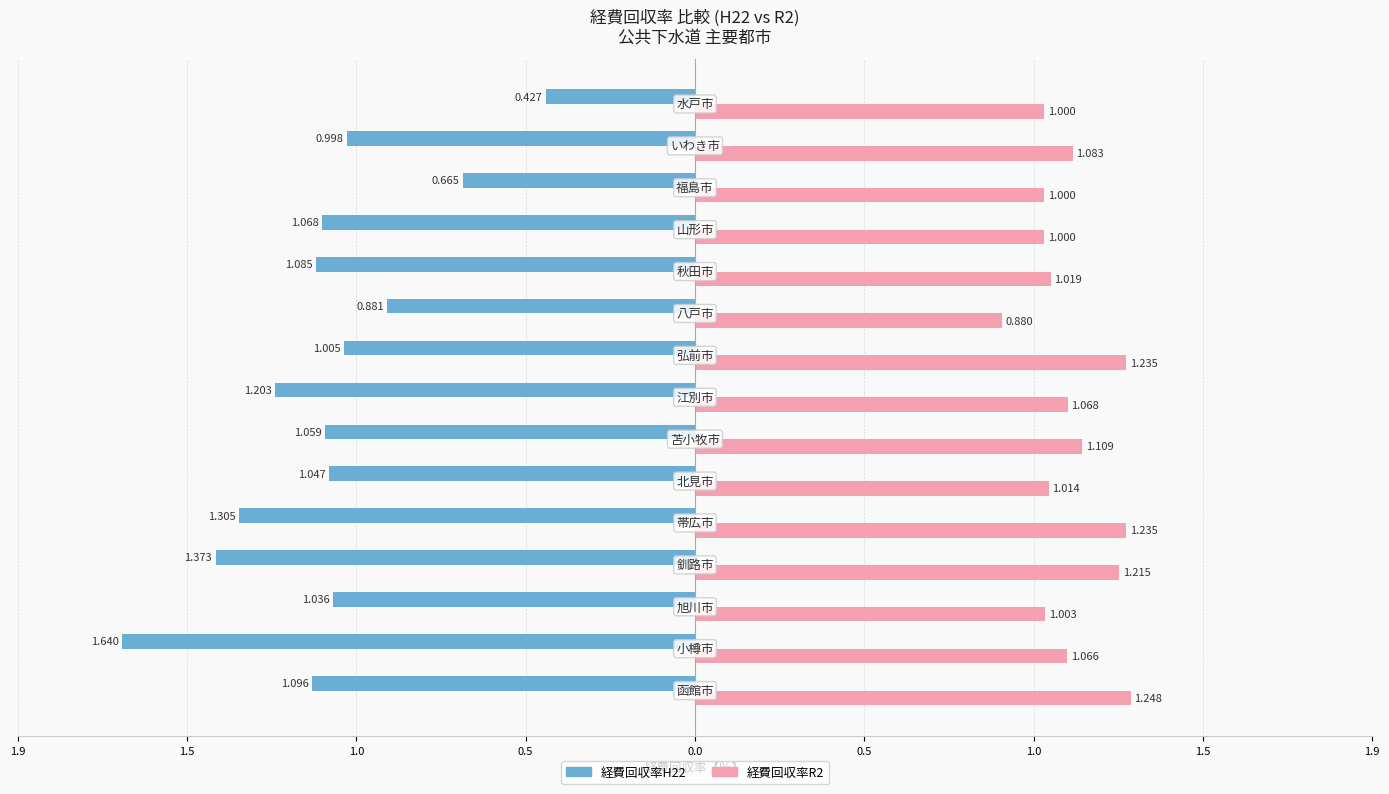

Which series has the widest spread of values?

経費回収率H22